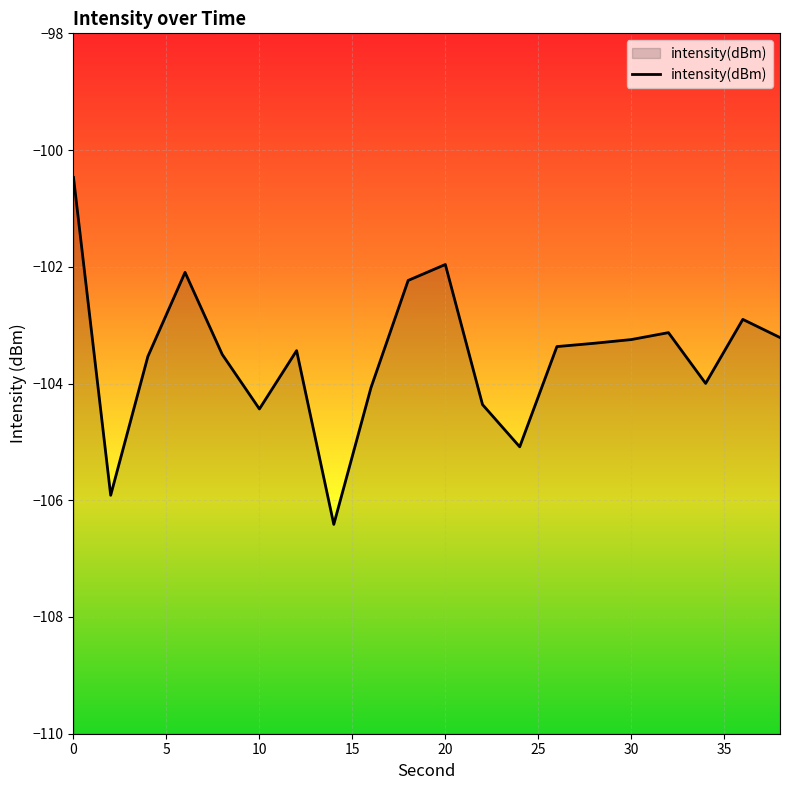

List the labels in order of value, smallest first.

14, 2, 24, 10, 22, 16, 34, 4, 8, 12, 26, 28, 30, 38, 32, 36, 18, 6, 20, 0